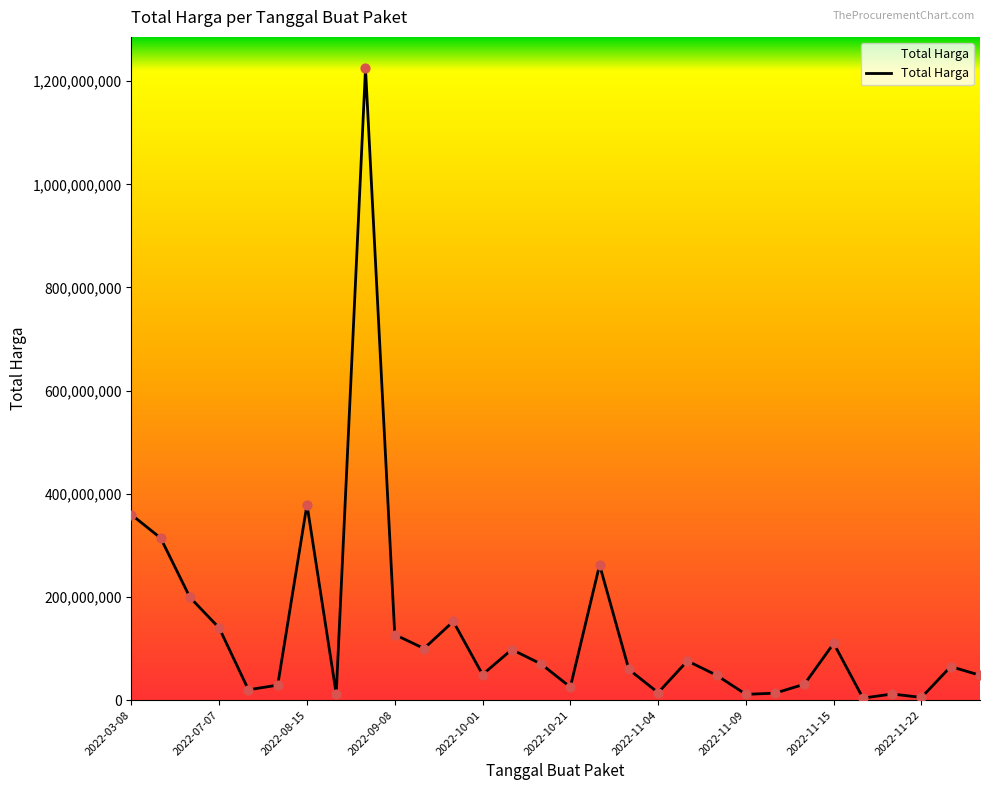

What is the maximum value shown in the chart?

1224682000